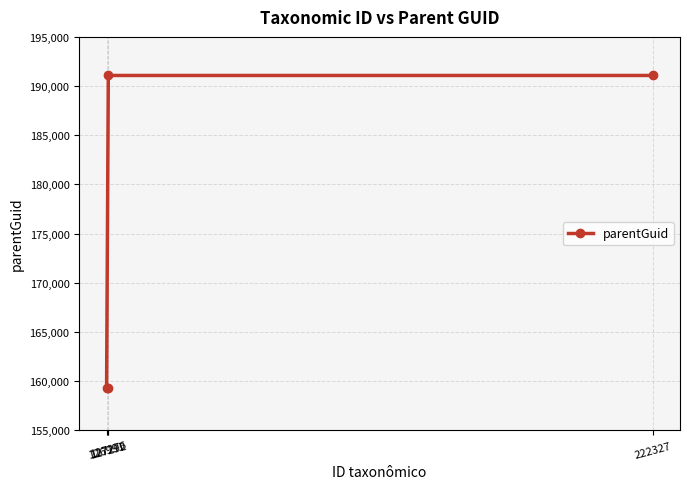

What is the smallest value displayed?

159313